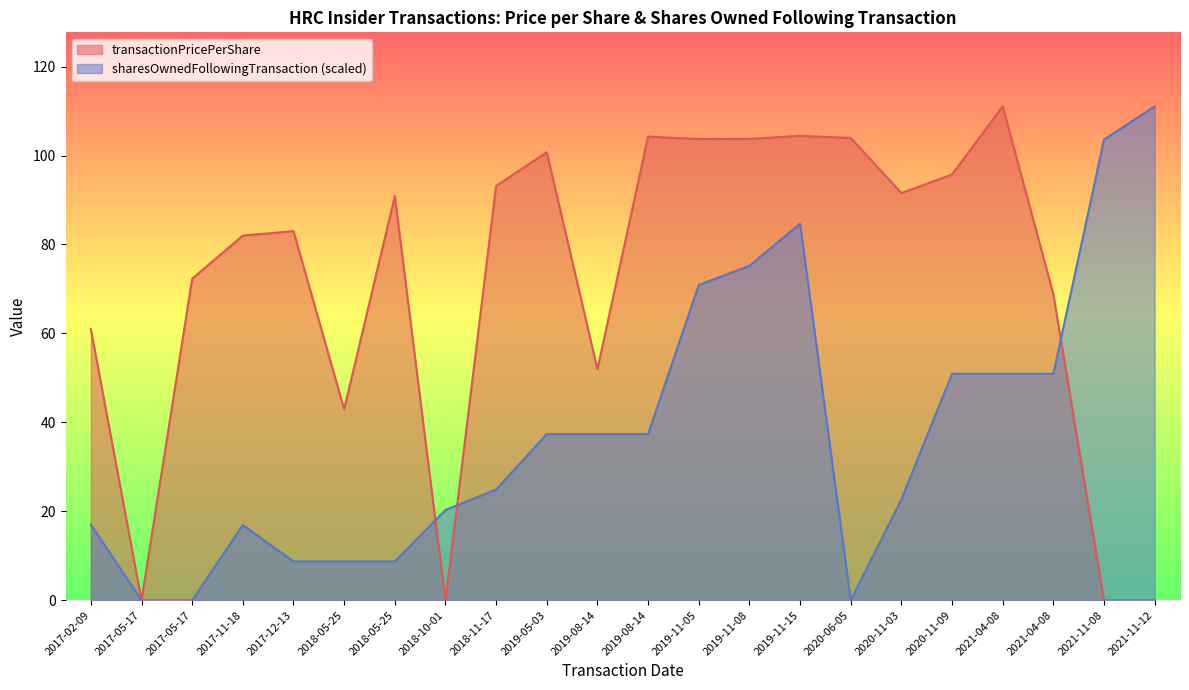

Count the number of categories in the chart.

22